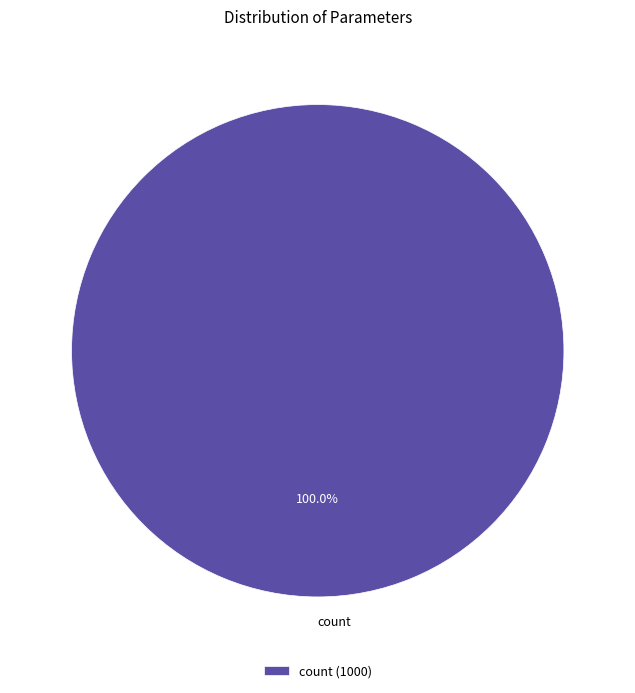

Is count the majority of the pie?

Yes